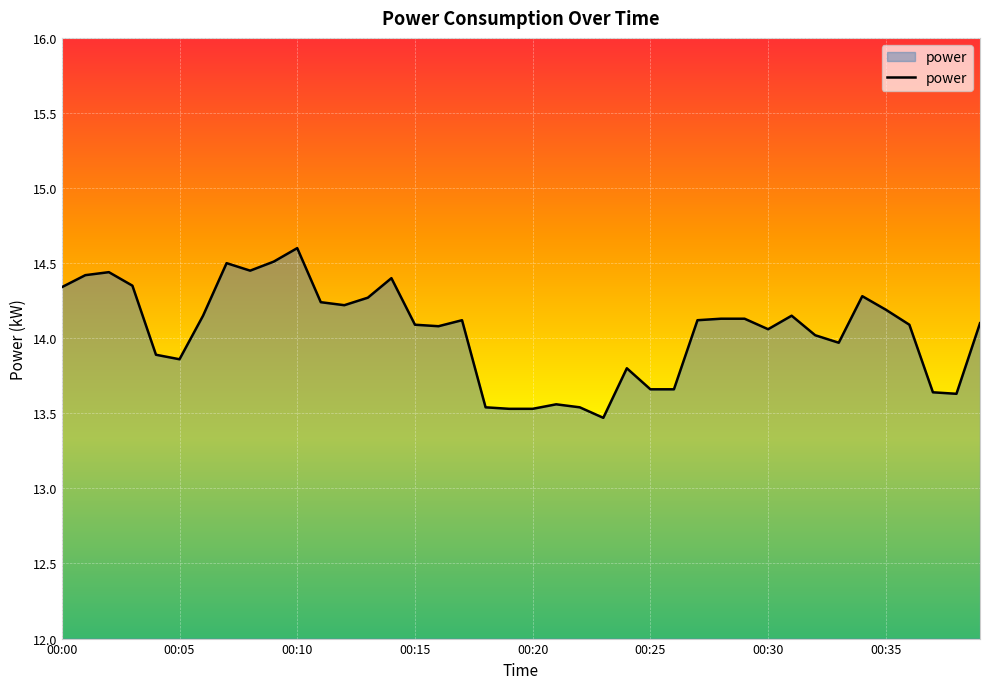

What is the smallest value displayed?

13.5